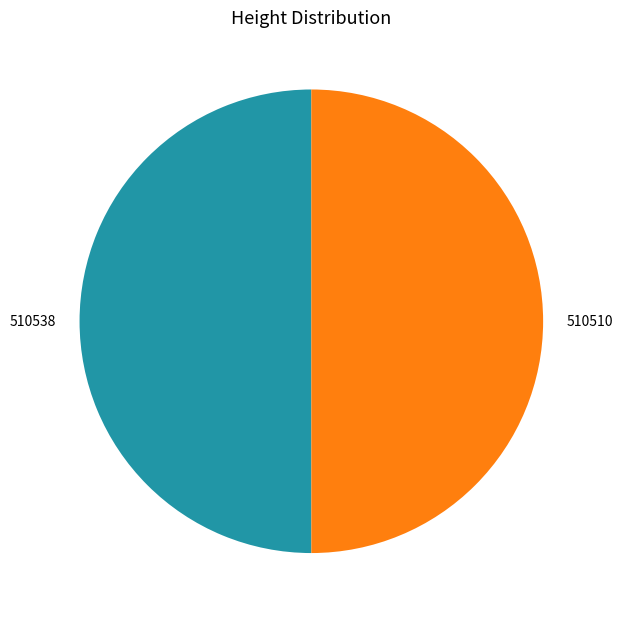

Approximately how many times larger is the value at 510538 compared to 510510?

1.0